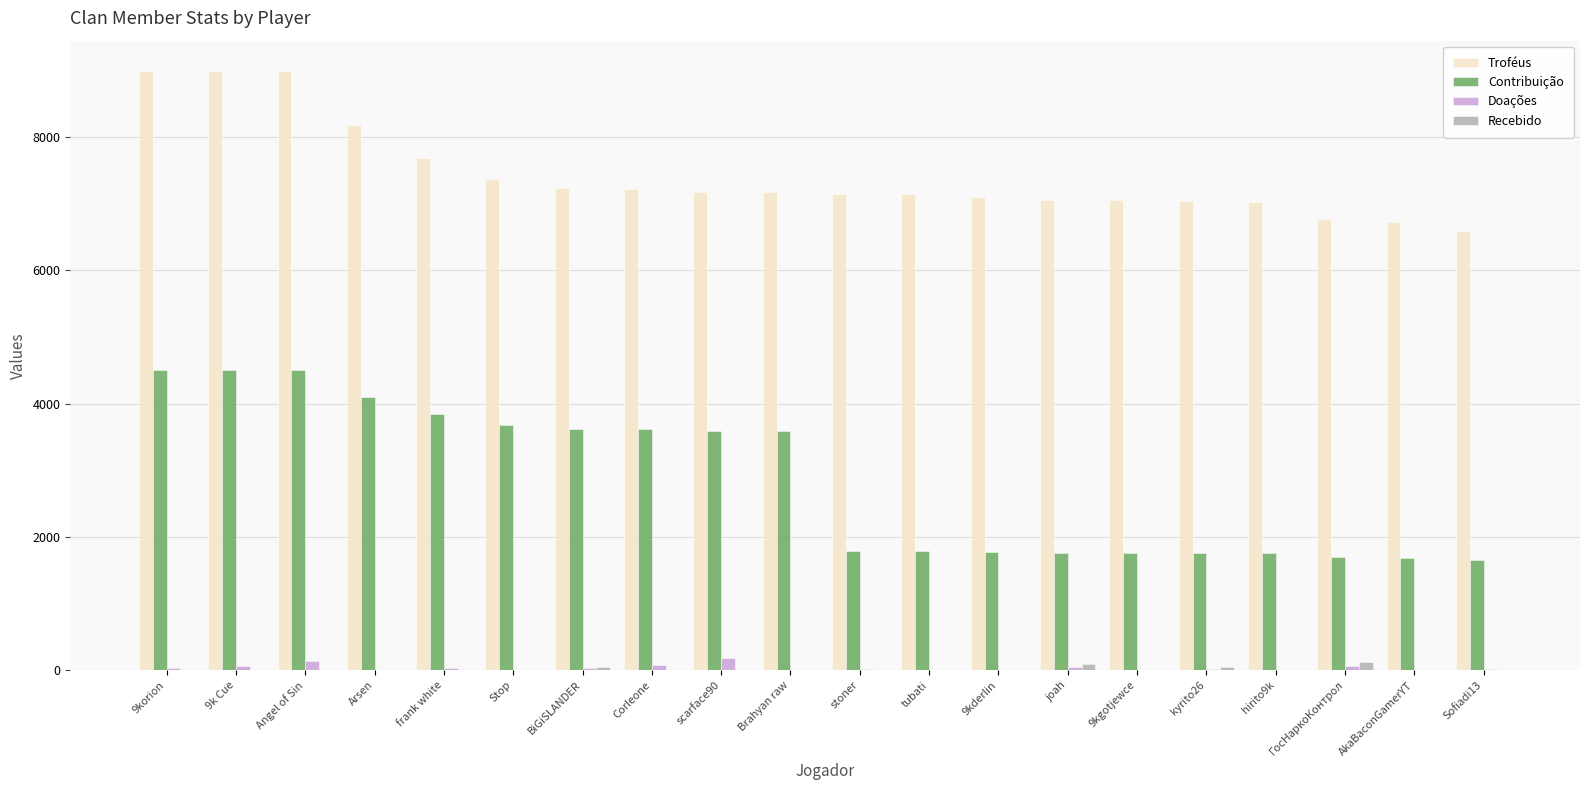

Which series changed the most between 9k Cue and hirito9k?

Contribuição